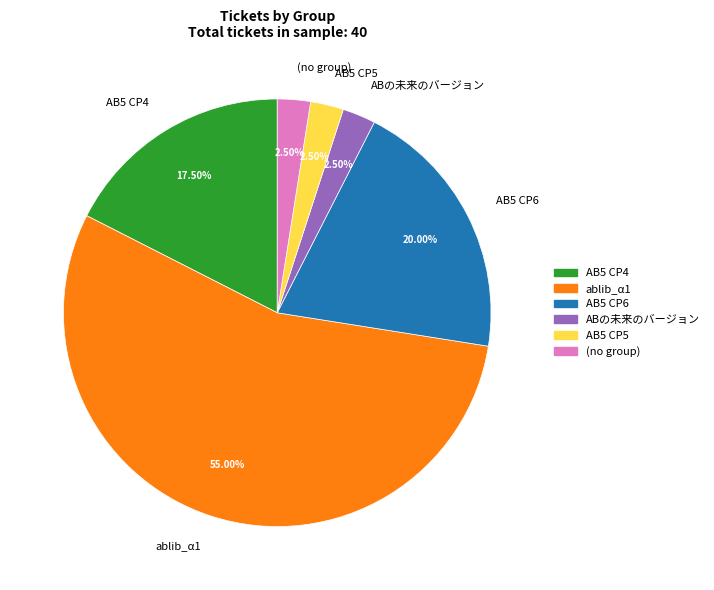

How many slices are in this pie chart?

6